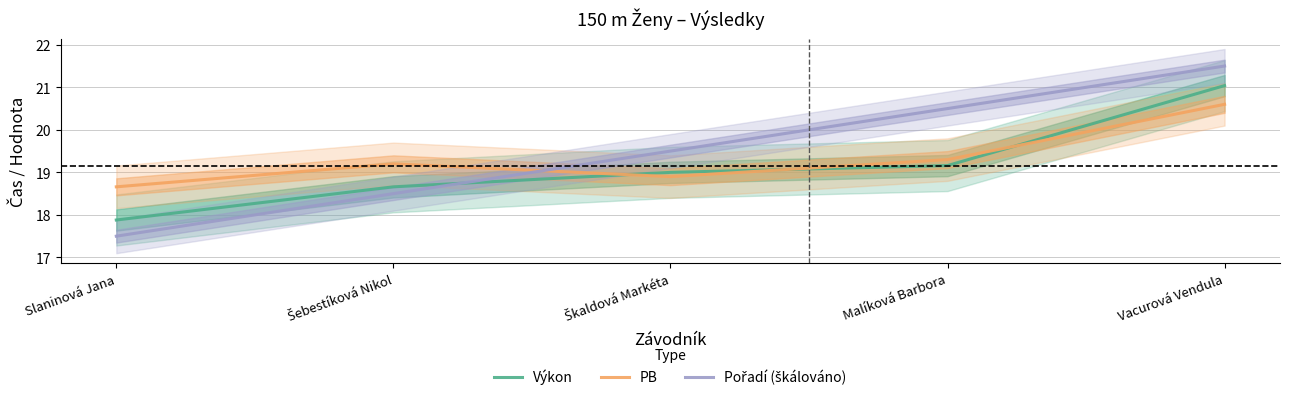

How many distinct data groups are displayed?

3